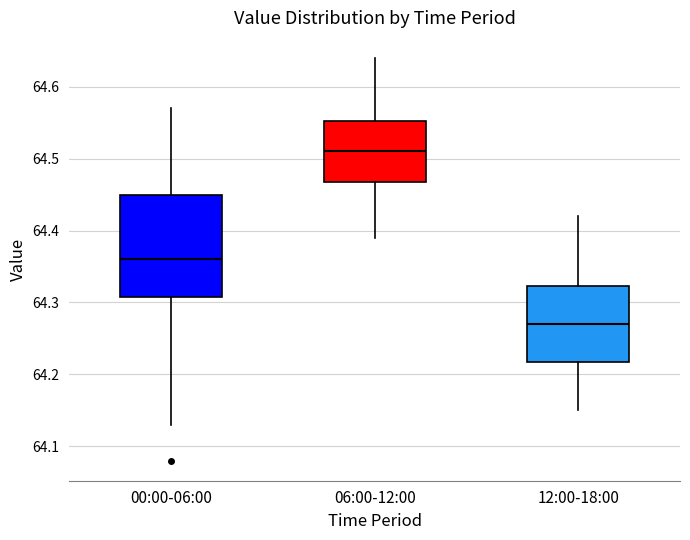

Which box is the tallest, from its lower edge to its upper edge?

00:00-06:00